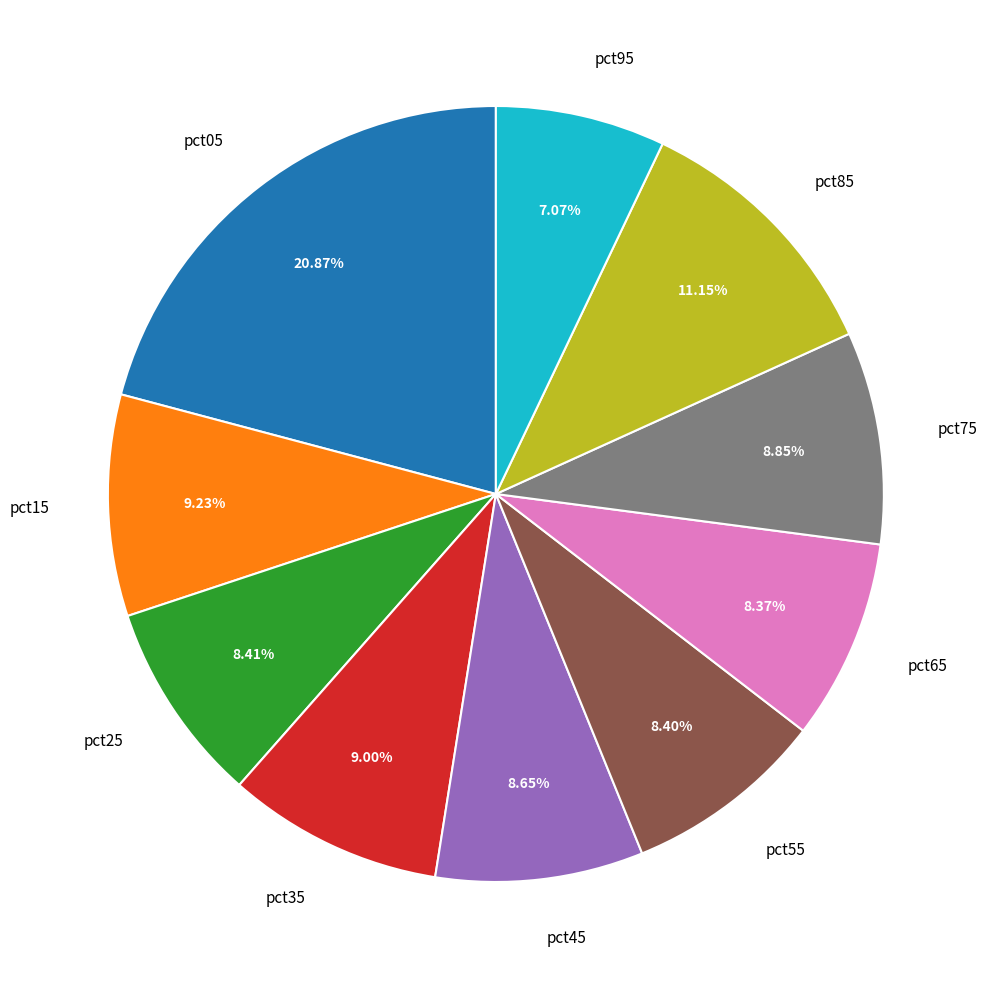

Is it true that pct85 is 11% of the pie?

True